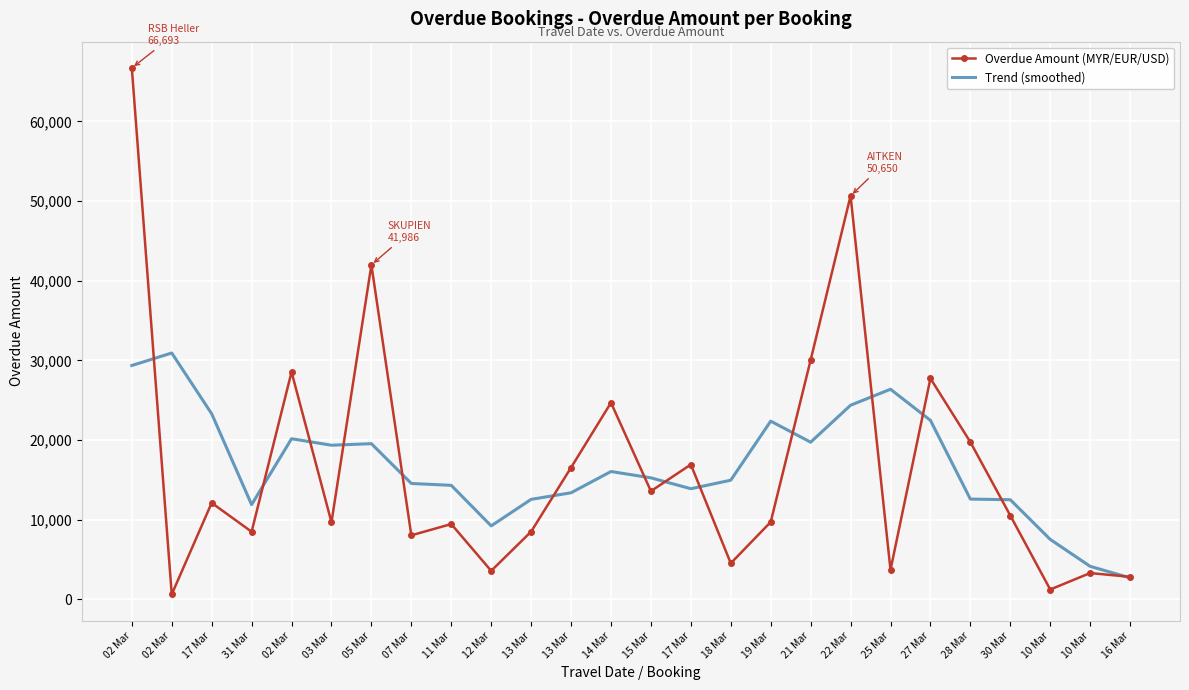

Reading right to left, extract all data points from this chart.

Overdue Amount (MYR/EUR/USD): 2838.0	3313.0	1248.0	10533.0	19750.0	27734.0	3710.0	50650.0	30044.0	9720.0	4540.0	16932.0	13590.0	24692.8	16550.0	8510.0	3590.0	9460.0	8050.0	41986.0	9688.0	28547.0	8497.0	12120.0	640.0	66693.0
Trend (smoothed): 2710.0	4154.0	7536.4	12515.6	12595.0	22475.4	26377.6	24371.6	19732.8	22377.2	14965.2	13895.0	15261.0	16055.0	13386.6	12560.6	9232.0	14319.2	14554.8	19546.2	19353.6	20167.6	11898.4	23299.4	30928.6	29357.2